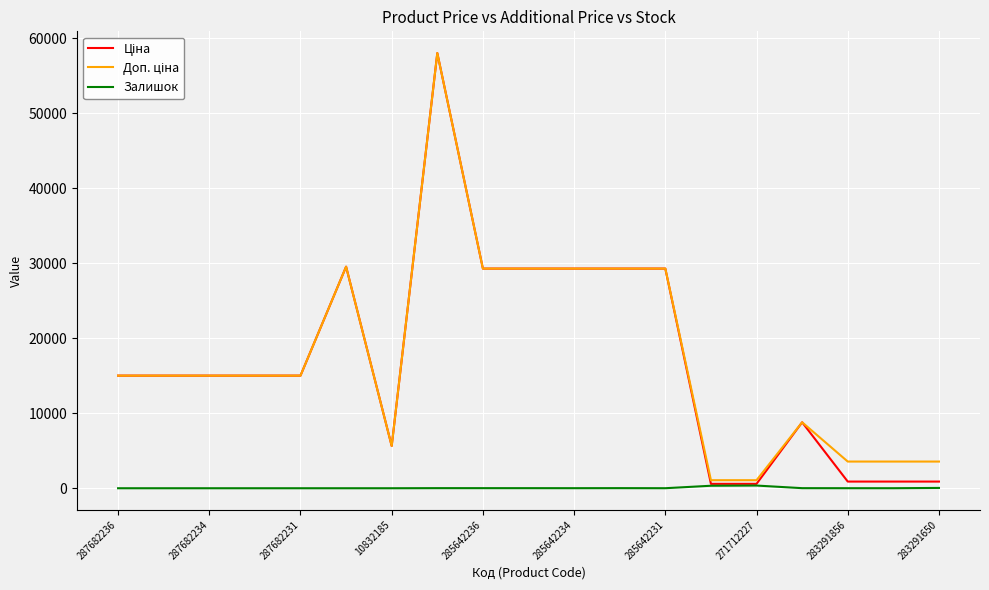

What is the maximum value shown in the chart?

58037.0